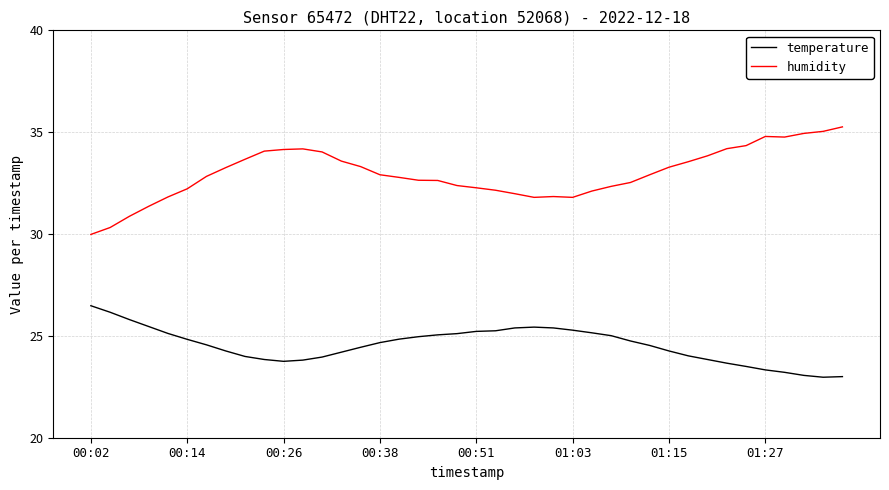

Which series has the largest range (max minus min)?

humidity